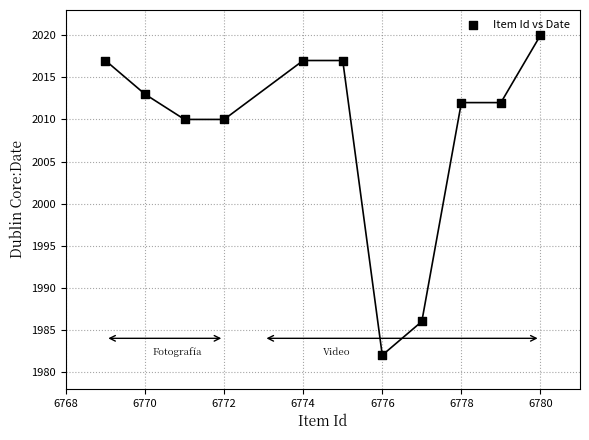

What is the average Y value?

2009